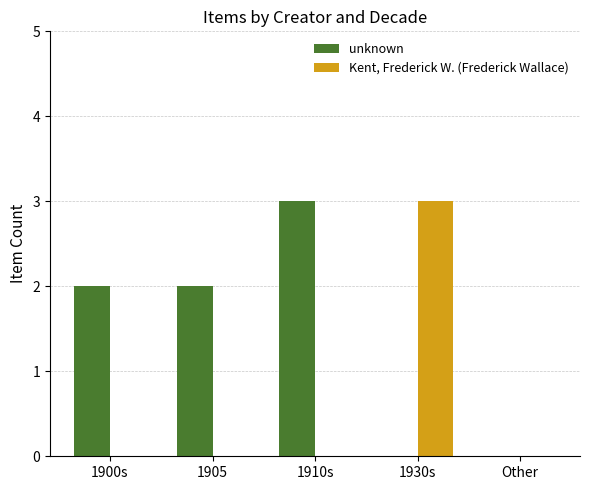

What is the sum of the unknown values at 1905 and 1900s?

4